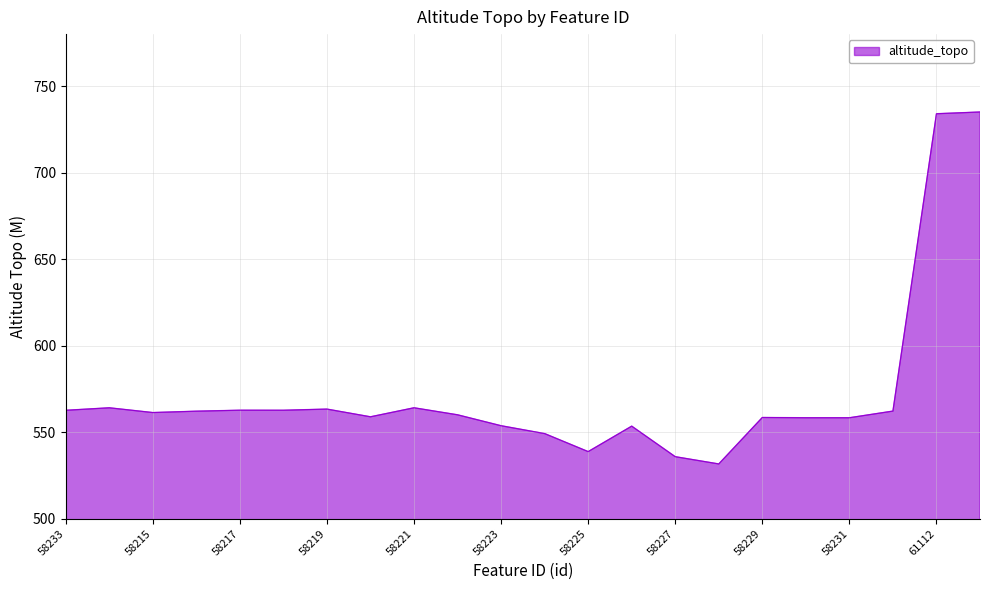

What is the smallest value displayed?

531.7